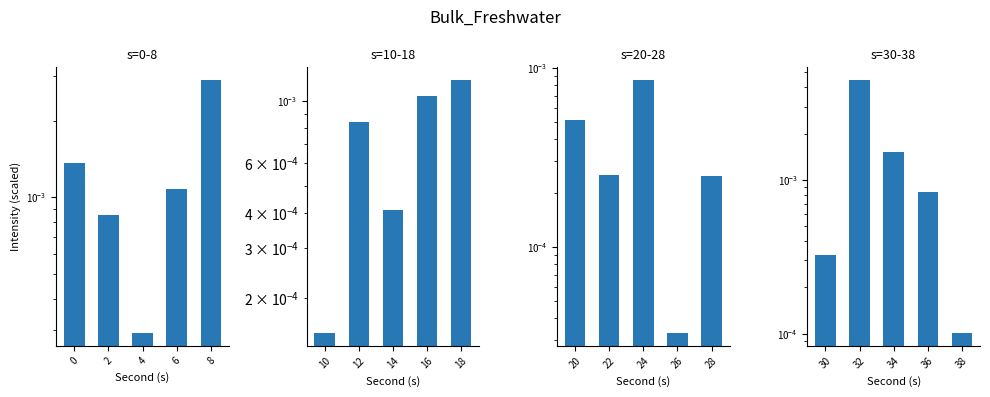

The minute=0, s=20-28 series shows 0.0 at 20. True or false?

False